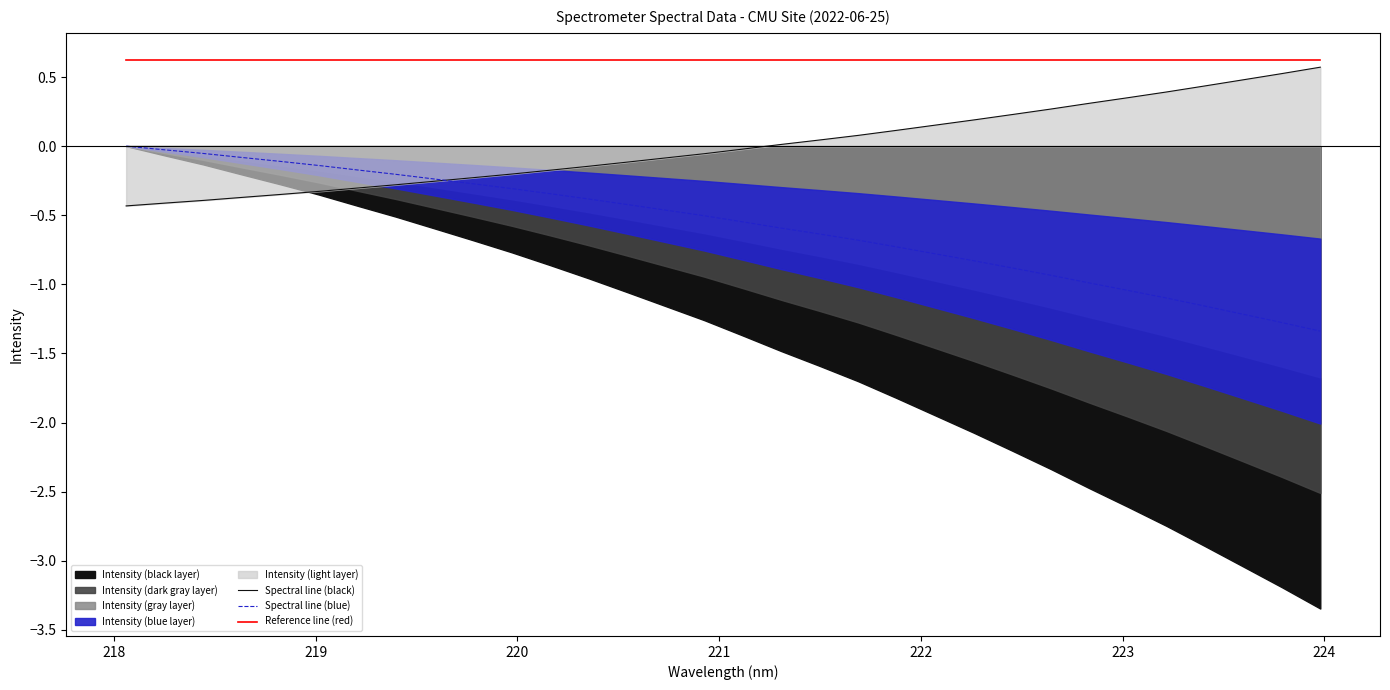

True or false: Reference line (red) and Spectral line (blue) cross at least once.

False